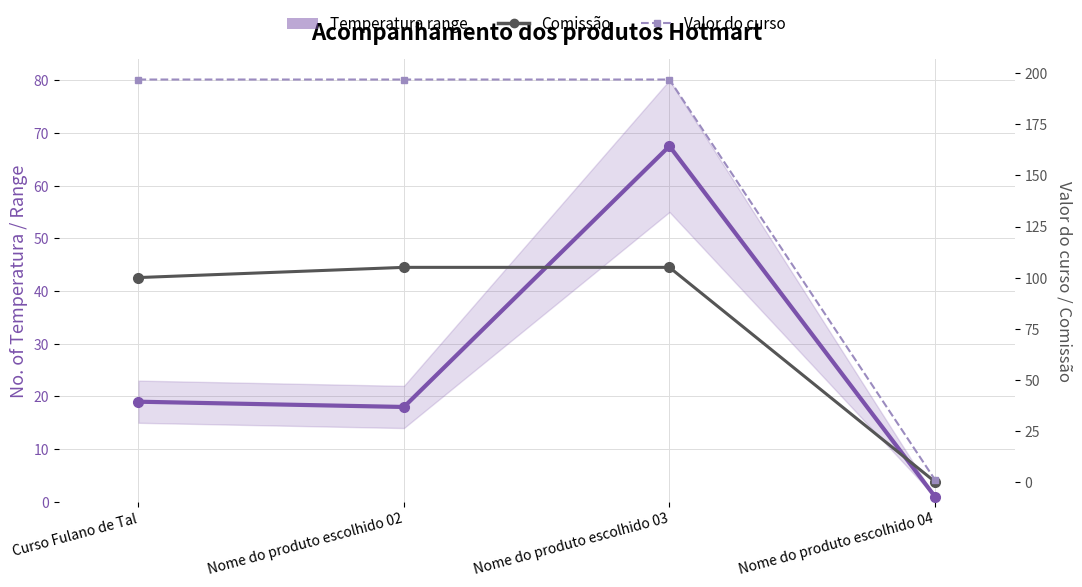

Reading left to right, extract all data points from this chart.

Temperatura (range): 19.0	18.0	67.5	1.0
Comissão: 100.0	105.0	105.0	0.0
Valor do curso: 197.0	197.0	197.0	1.0